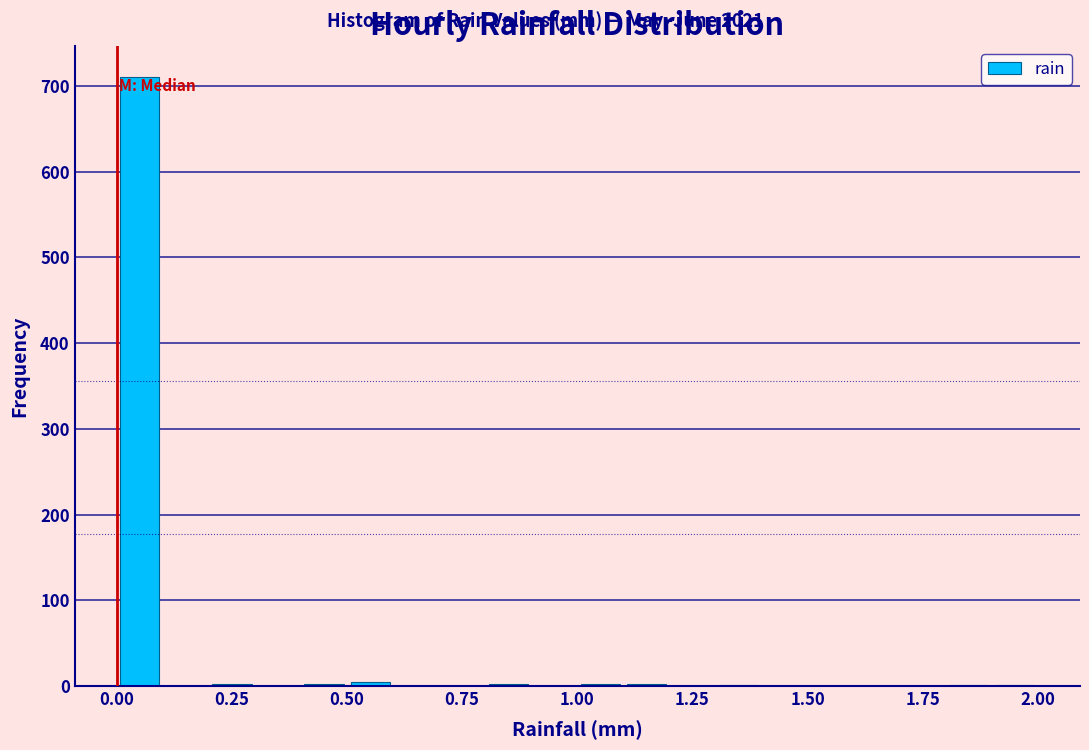

Read against the x-axis, roughly where is the centre of the tallest bar?

0.05